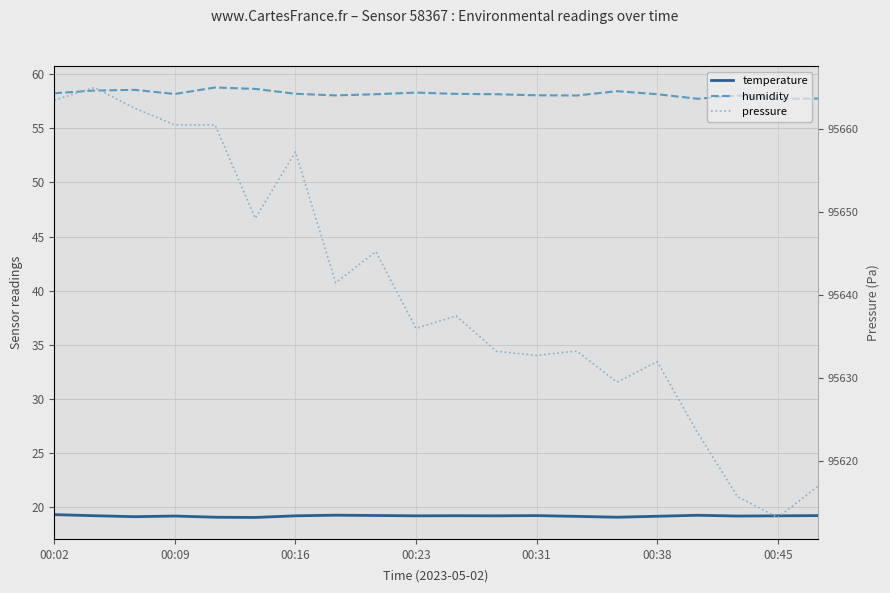

Read the temperature value at 00:31.

19.2